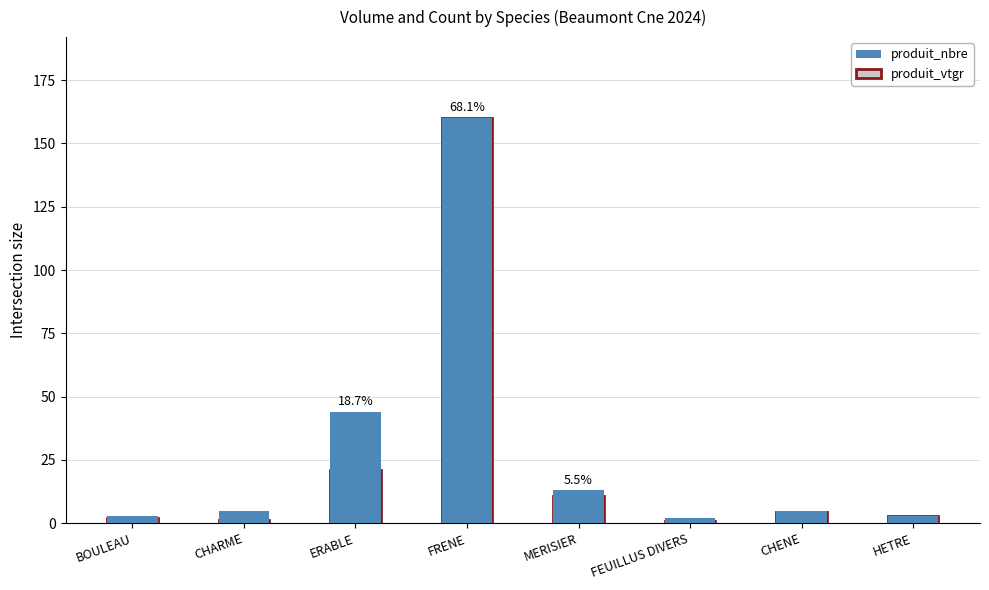

What are all the series names shown in the legend?

produit_nbre, produit_vtgr